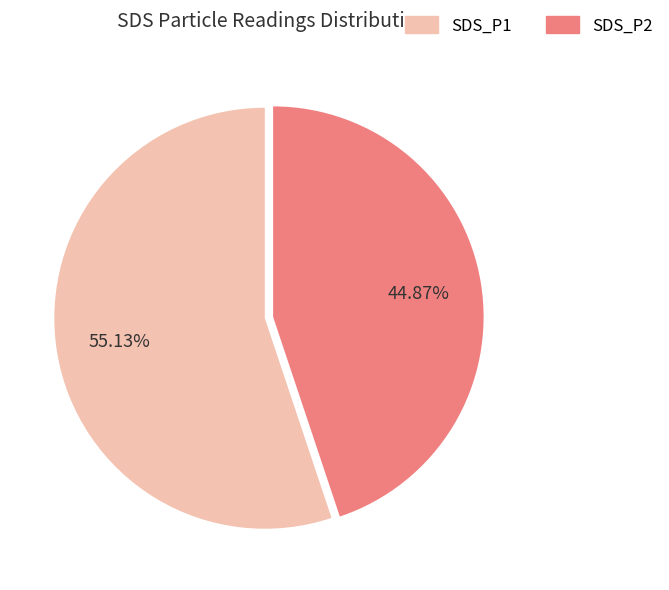

What is the majority slice?

SDS_P1